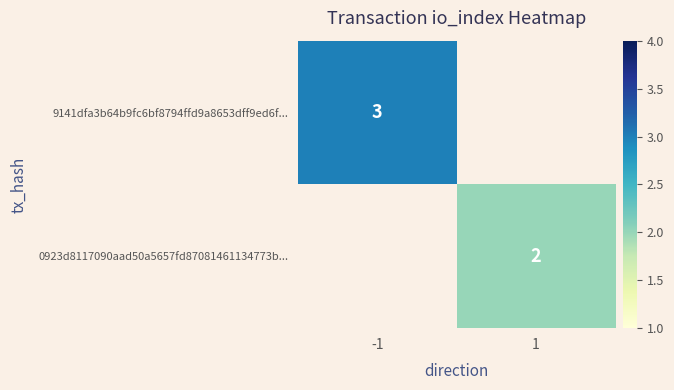

The value of 9141dfa3b64b9fc6bf8794ffd9a8653dff9ed6f... at -1 is 1. True or false?

False